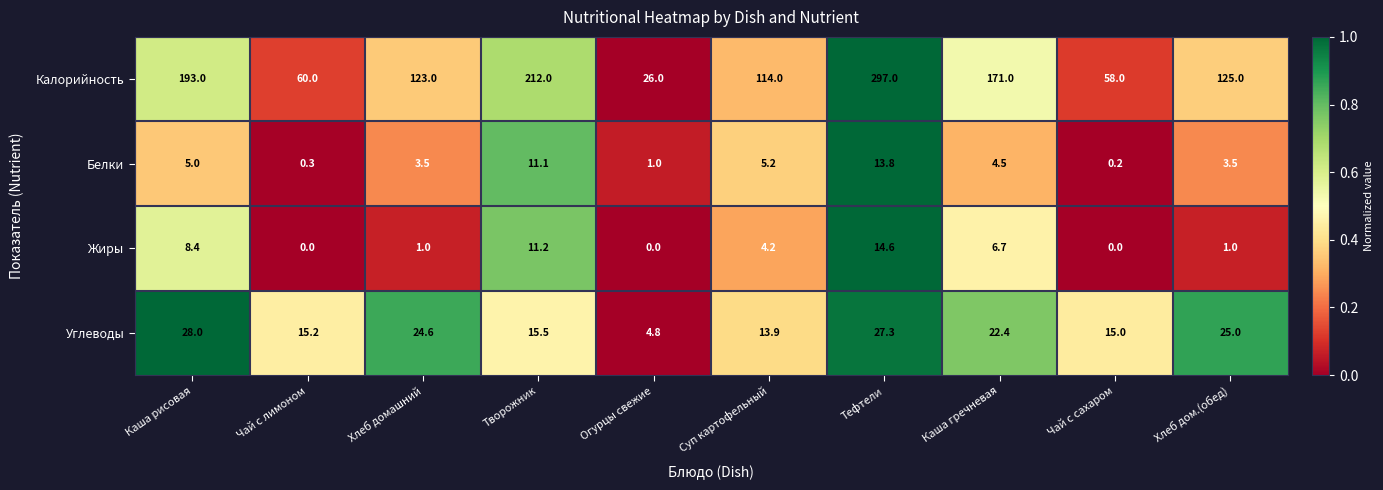

What is the difference between the highest and lowest values at Чай с лимоном?

60.0